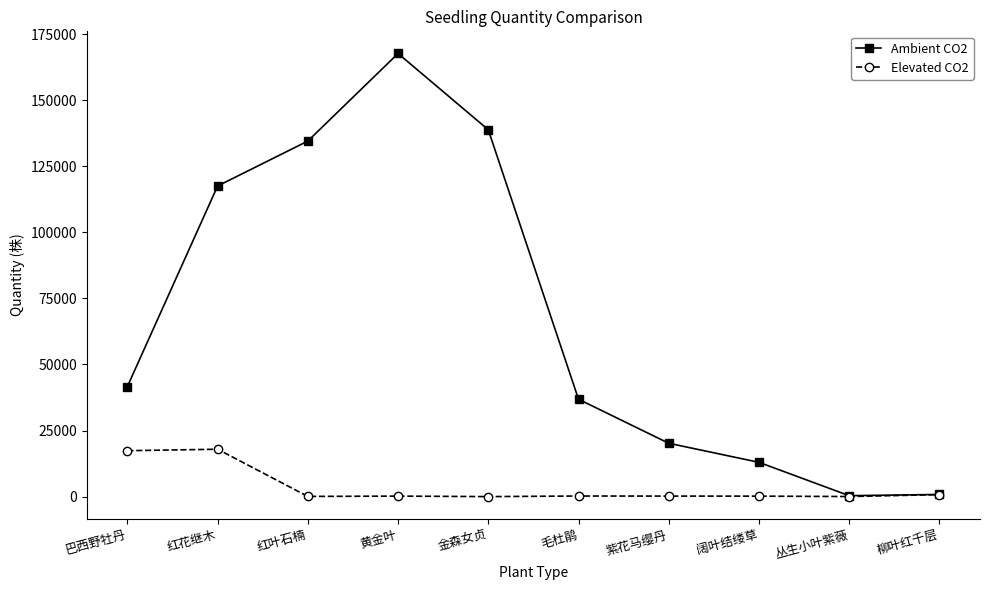

List the series in order of their overall mean, lowest first.

Elevated CO2, Ambient CO2